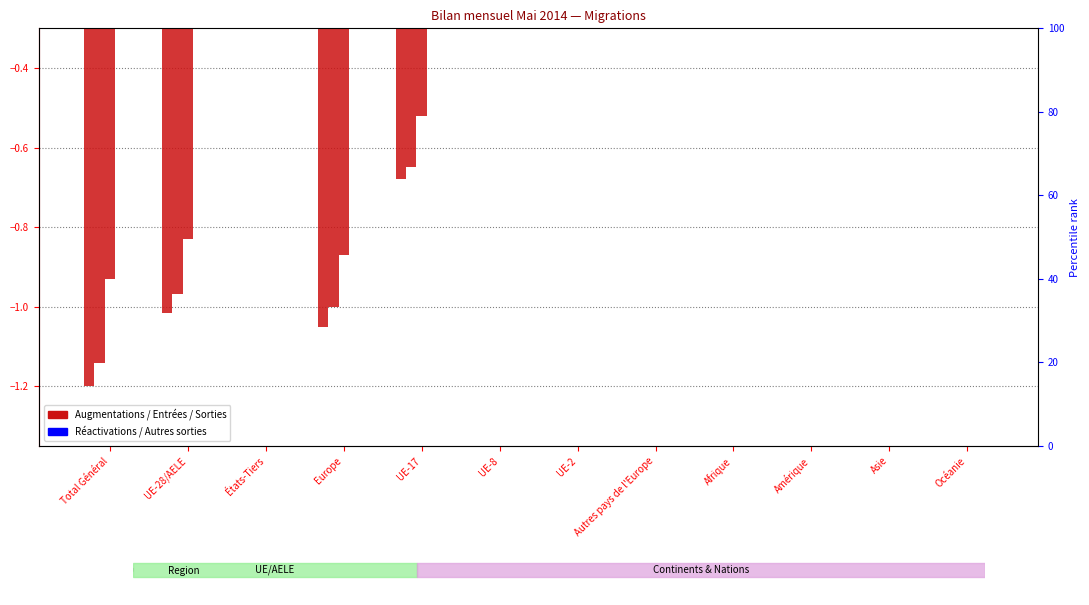

Is the value of Total autres sorties at Autres pays de l'Europe greater than the value of Solde migratoire at Europe?

Yes